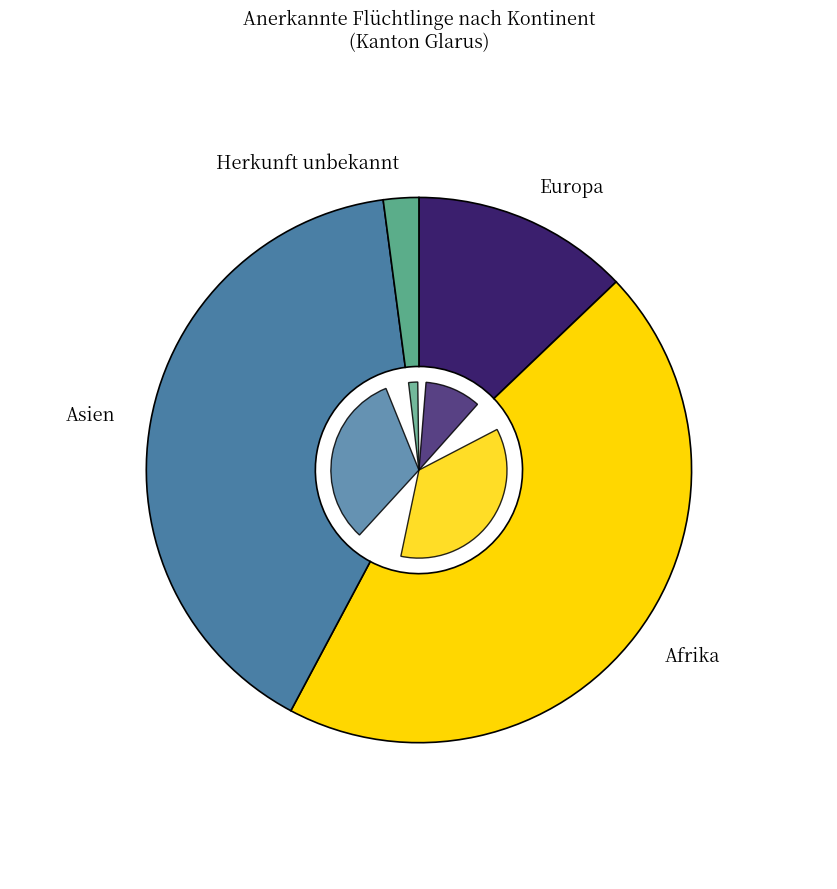

What portion of the pie excludes Europa?

89.5%